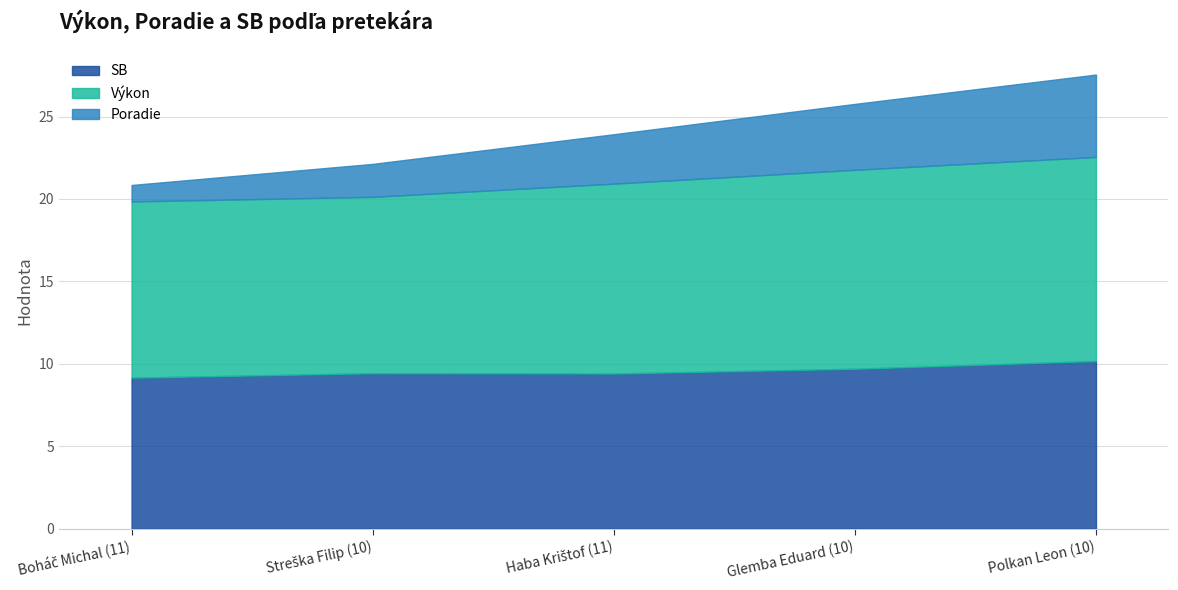

How many lines are shown in the chart?

3